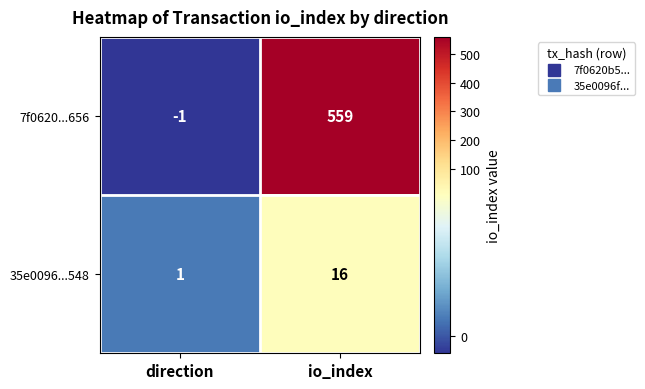

What is the difference between the maximum and minimum values in the 7f0620...656 series?

560